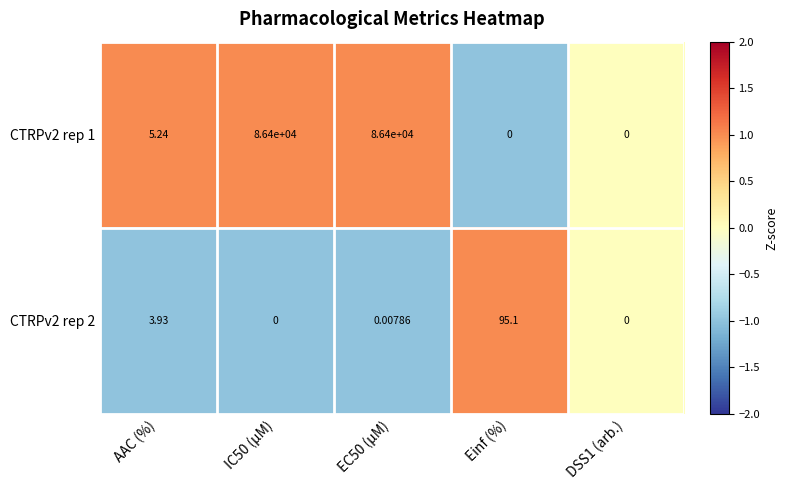

At which label is CTRPv2 rep 2 closest to 47?

AAC (%)